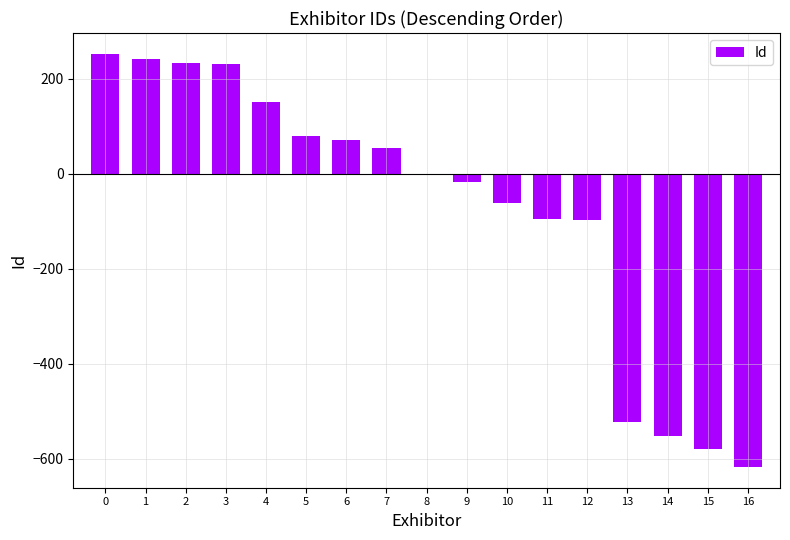

The value at 1 is 418. True or false?

False